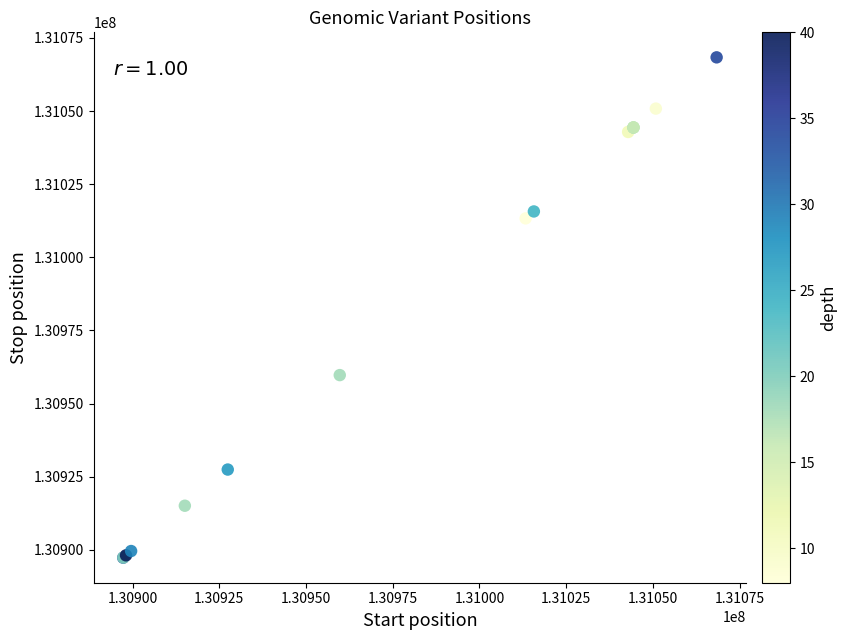

What Y value in the scatter plot is closest to 130982826?

130959717